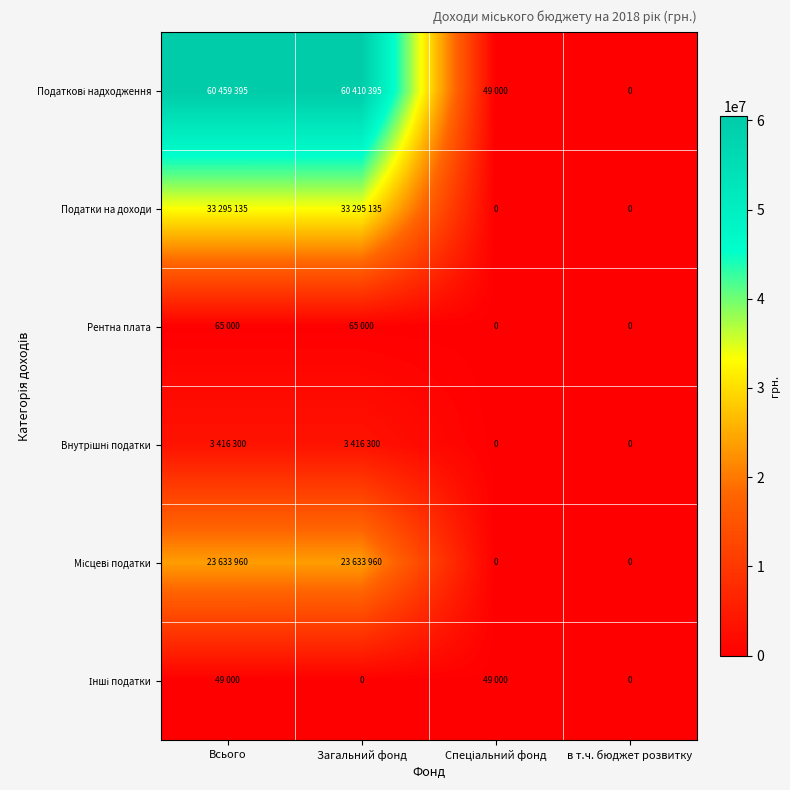

True or false: Податкові надходження has a value of 49000 at Спеціальний фонд.

True